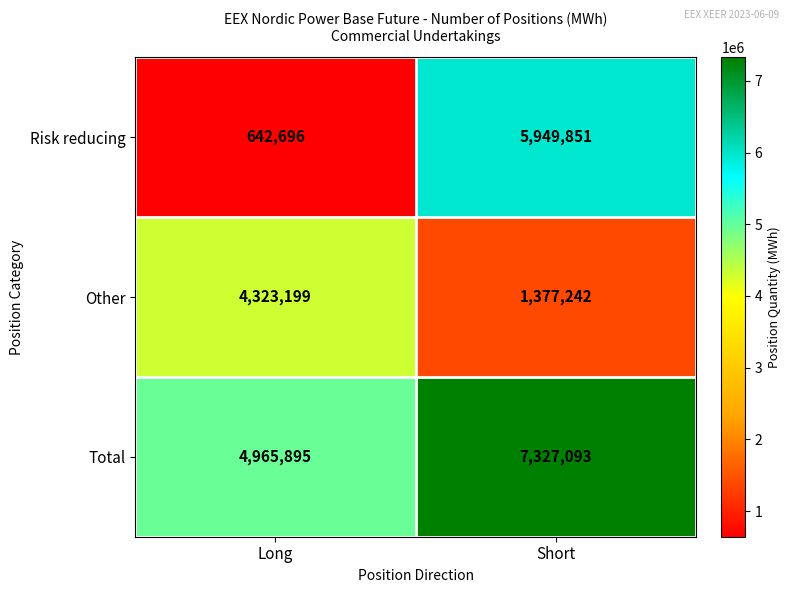

What is the sum of all Total values?

12292988